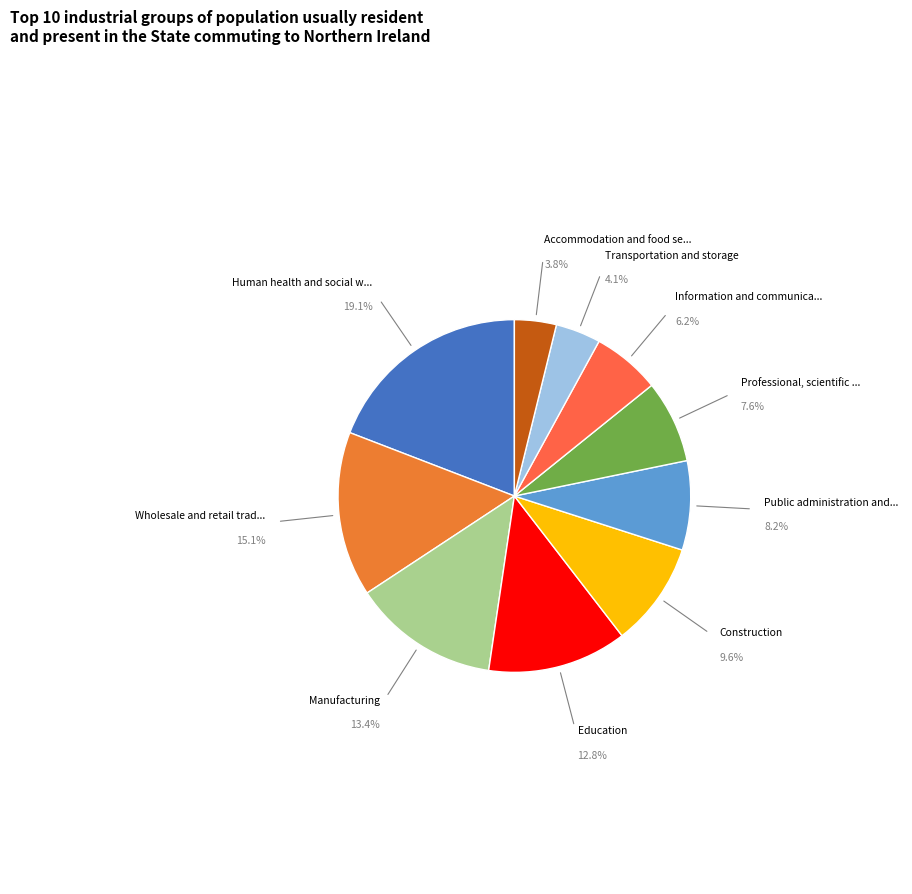

How many segments does this pie chart have?

10